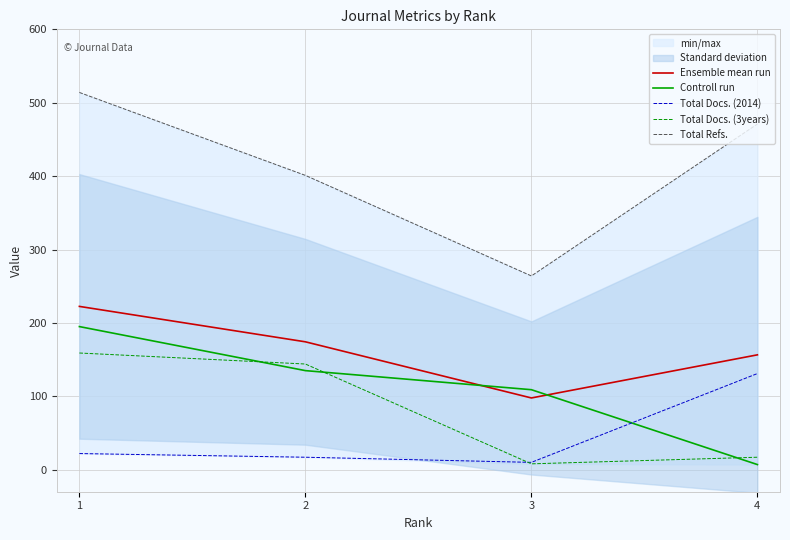

Count the number of categories in the chart.

4